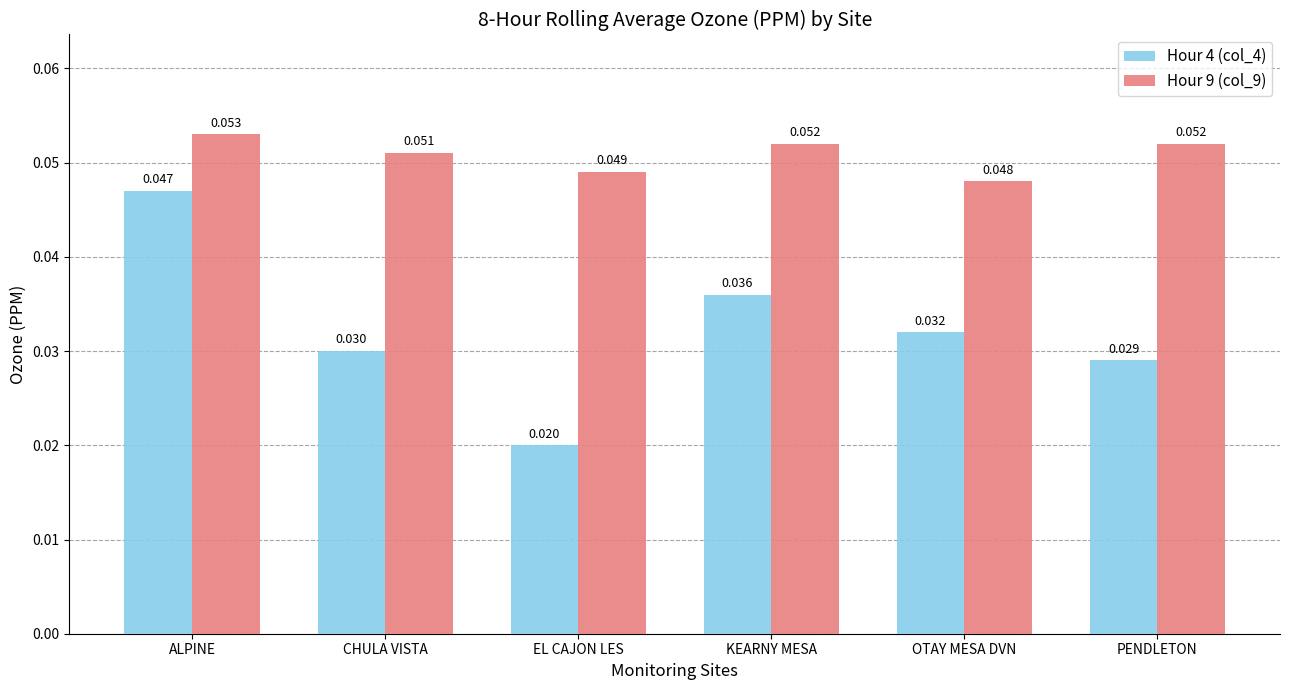

At how many categories does at least one series exceed 0?

6